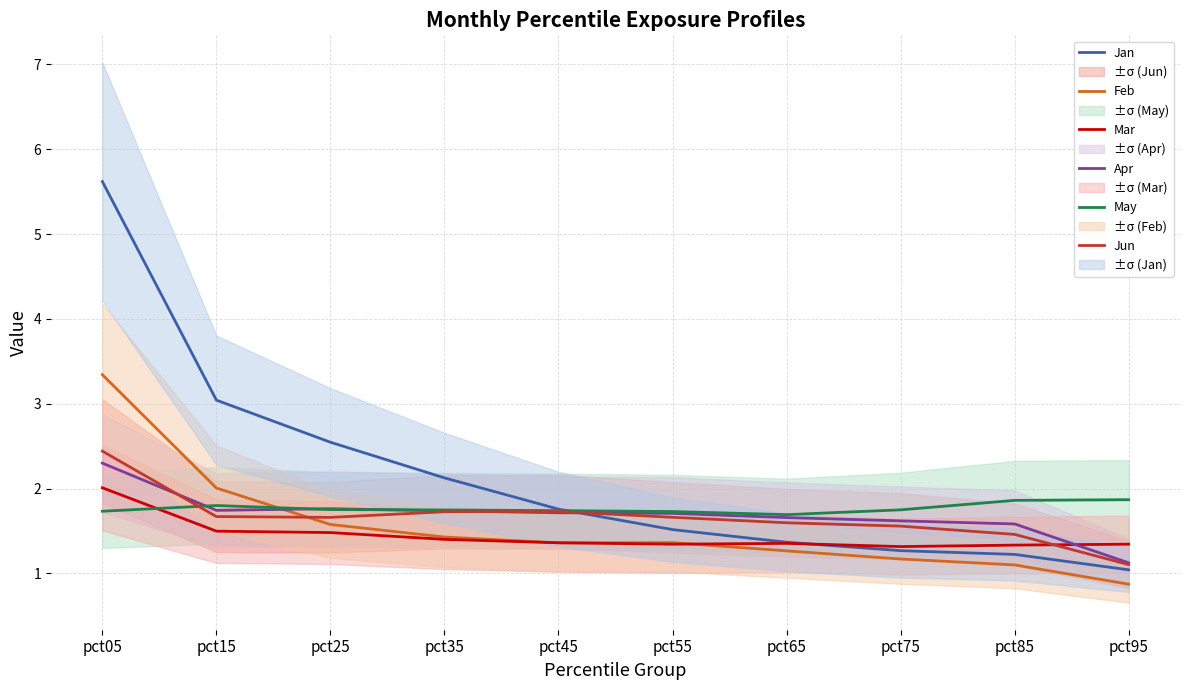

Where is Mar nearest to the value 1?

pct75